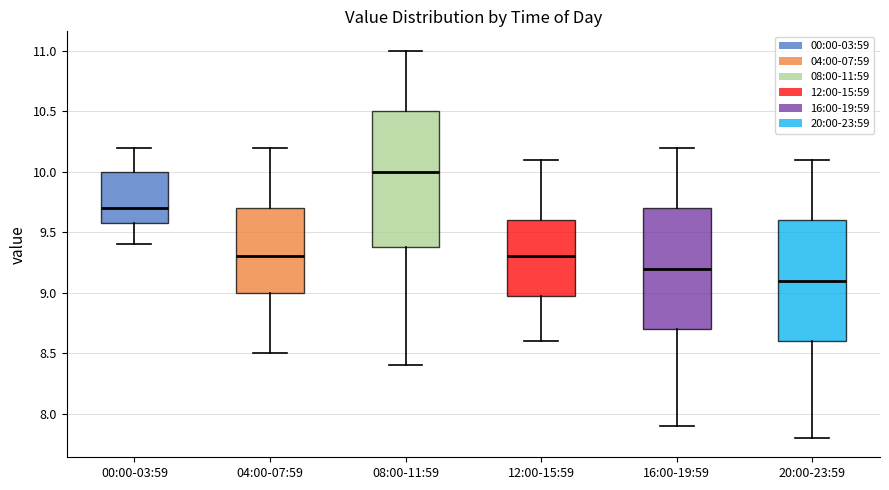

Reading left to right, read every box against the y-axis: the position of its median line, the range the box covers, and the ends of its whiskers. The values are not printed on the chart, so give them approximately, as read against the axis.

00:00-03:59: median 9.7, box 9.6 to 10.0, whiskers 9.4 to 10.2
04:00-07:59: median 9.3, box 9.0 to 9.7, whiskers 8.5 to 10.2
08:00-11:59: median 10.0, box 9.4 to 10.5, whiskers 8.4 to 11.0
12:00-15:59: median 9.3, box 9.0 to 9.6, whiskers 8.6 to 10.1
16:00-19:59: median 9.2, box 8.7 to 9.7, whiskers 7.9 to 10.2
20:00-23:59: median 9.1, box 8.6 to 9.6, whiskers 7.8 to 10.1